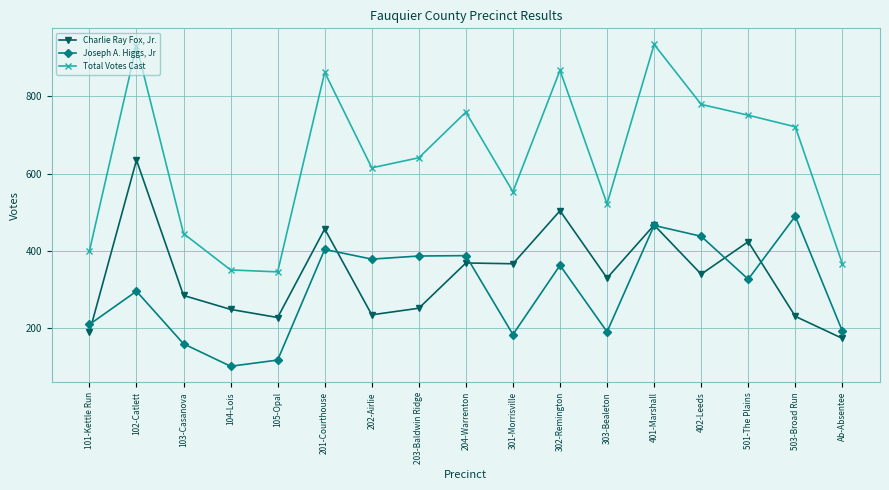

What is the sum of all Charlie Ray Fox, Jr. values?

5737